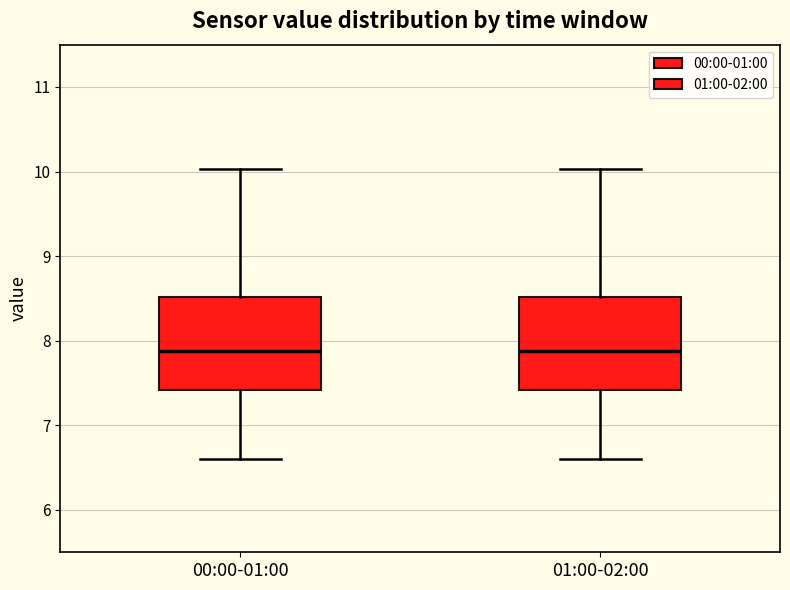

Where is the lower edge of the box for 01:00-02:00 on the y-axis? The values are not printed on the chart, so give them approximately, as read against the axis.

7.4